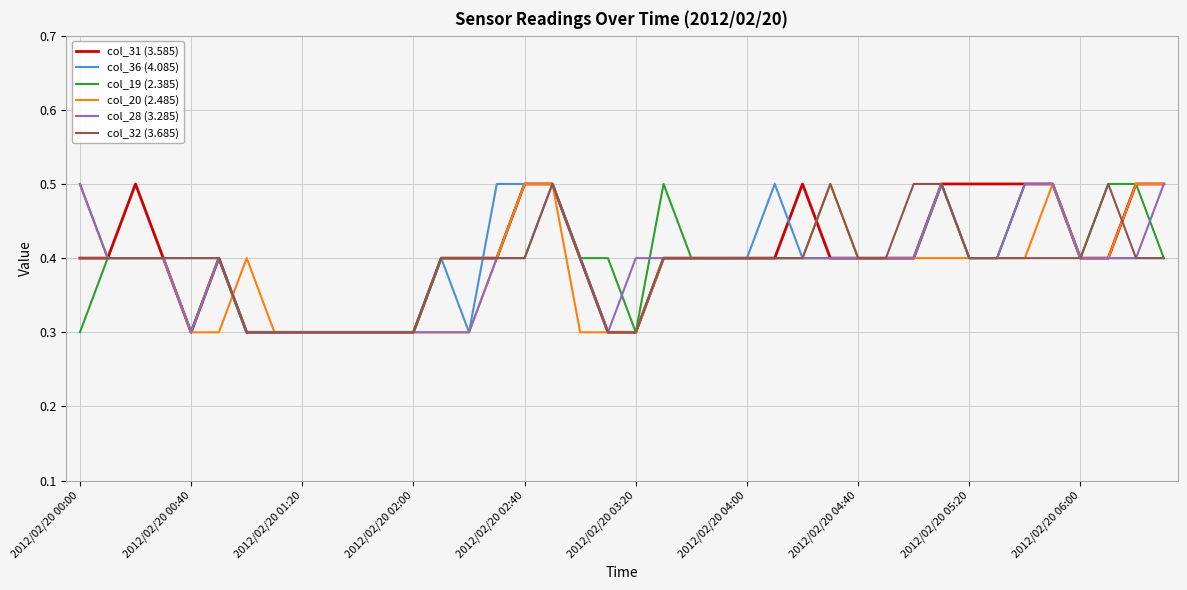

What is the highest value of the col_32 (3.685) series?

0.5